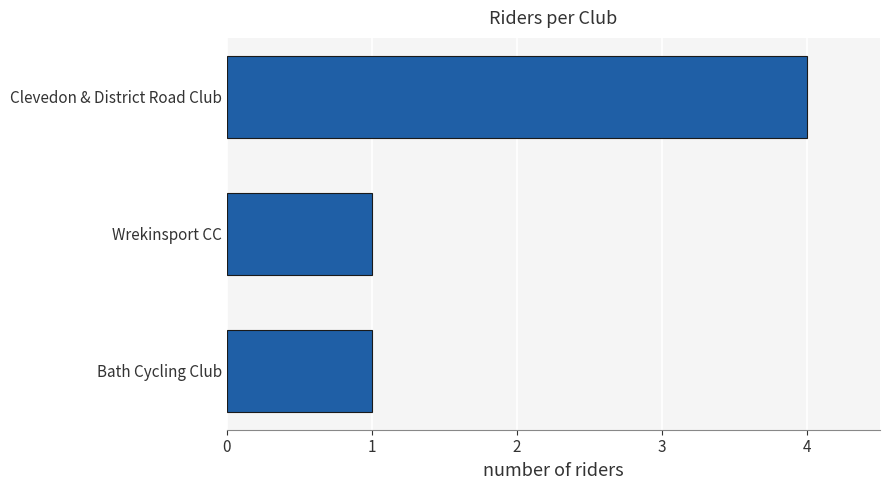

The value at Bath Cycling Club is 1. True or false?

True